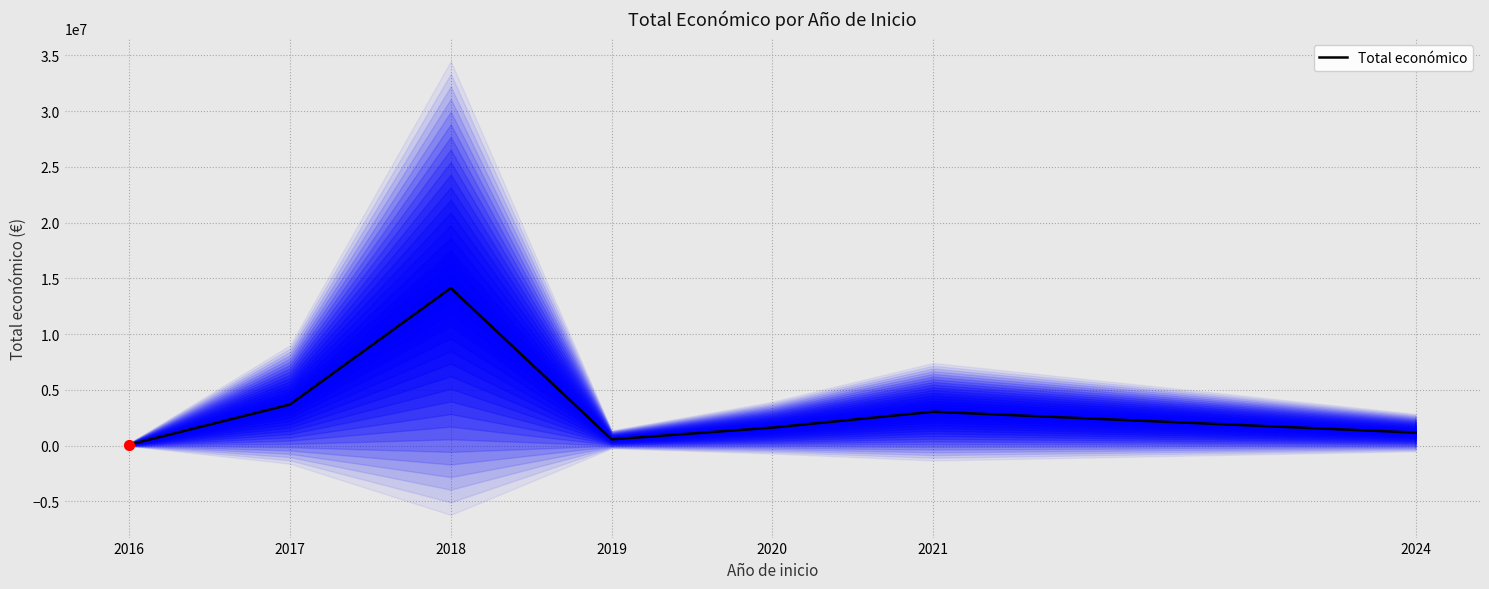

Approximately how many times larger is the value at 2018 compared to 2020?

8.8